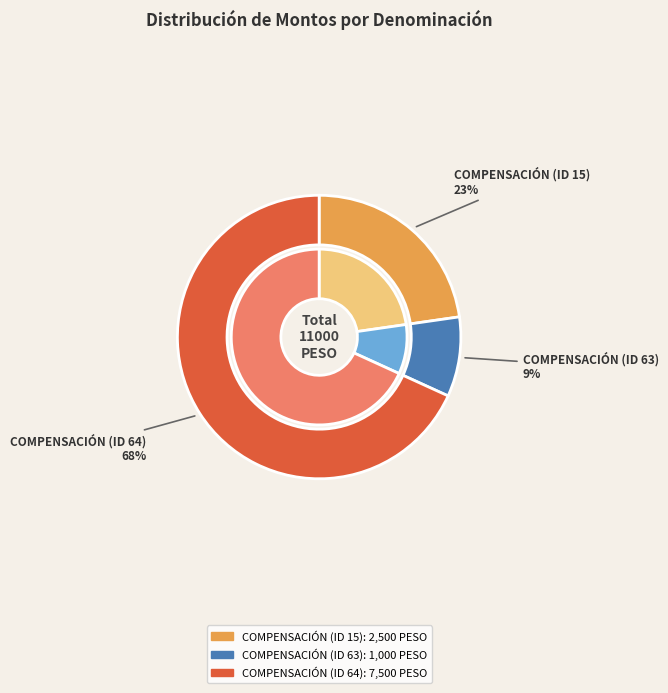

How many slices are in this pie chart?

3